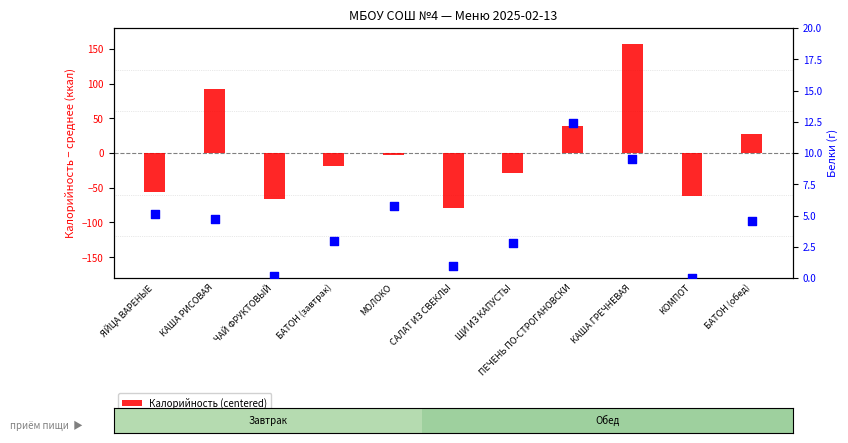

What are all the series names shown in the legend?

Калорийность (centered), Белки (г)